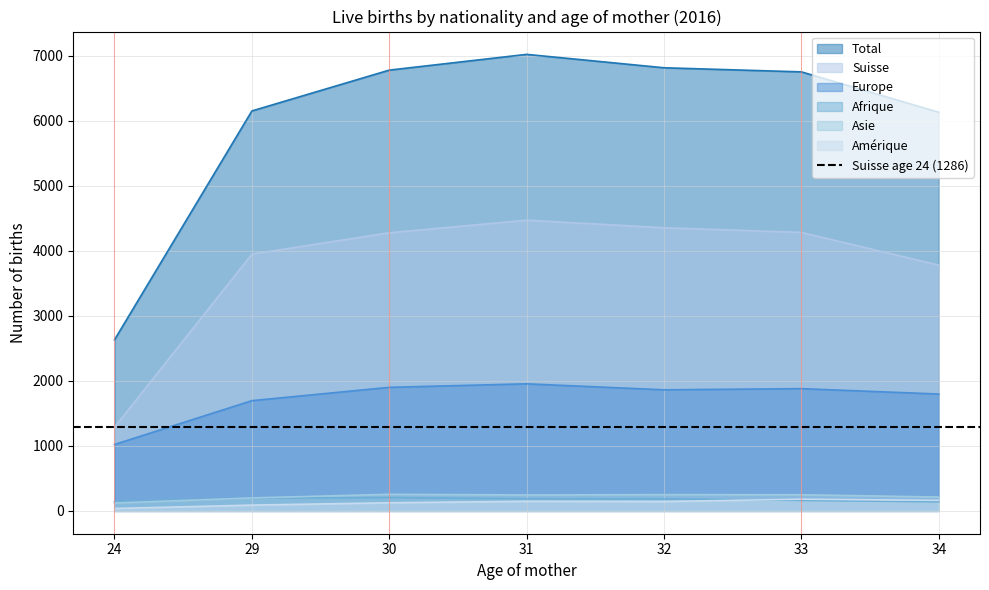

Is the value of Total at 31 greater than the value of Amérique at 24?

Yes